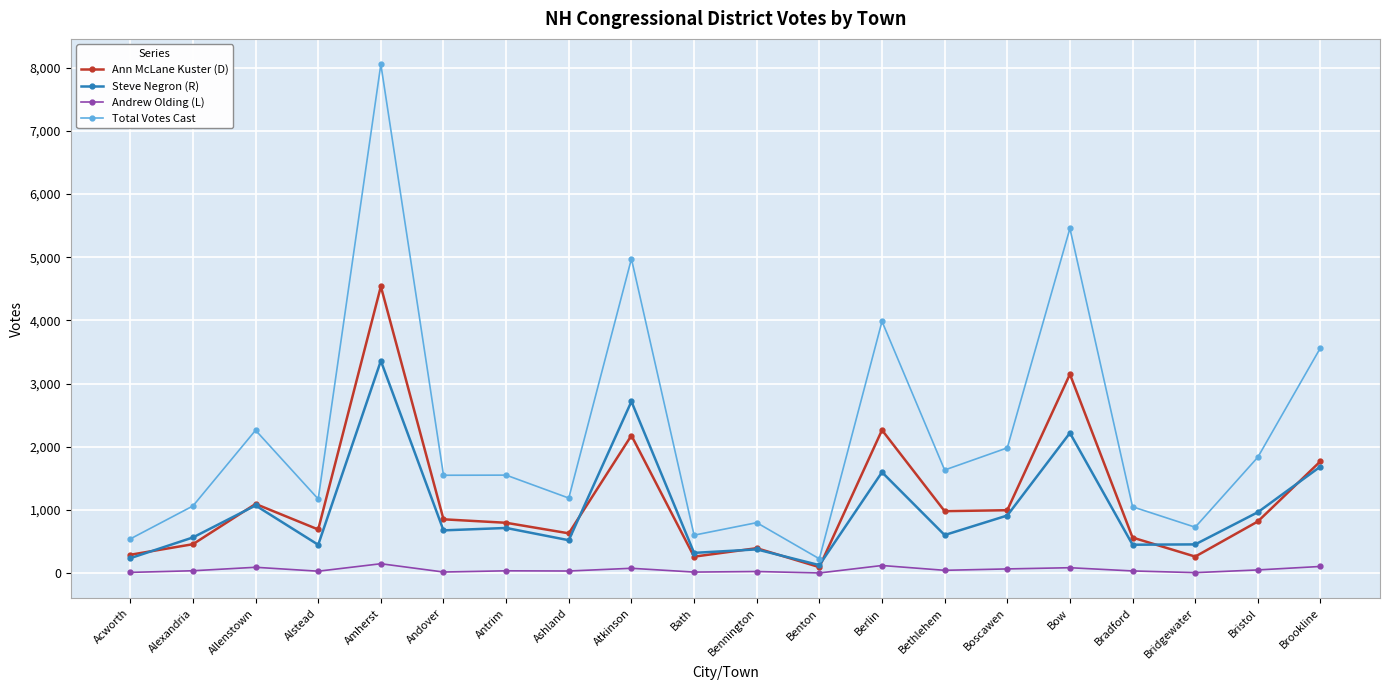

How many data points in Andrew Olding (L) are less than 39?

10